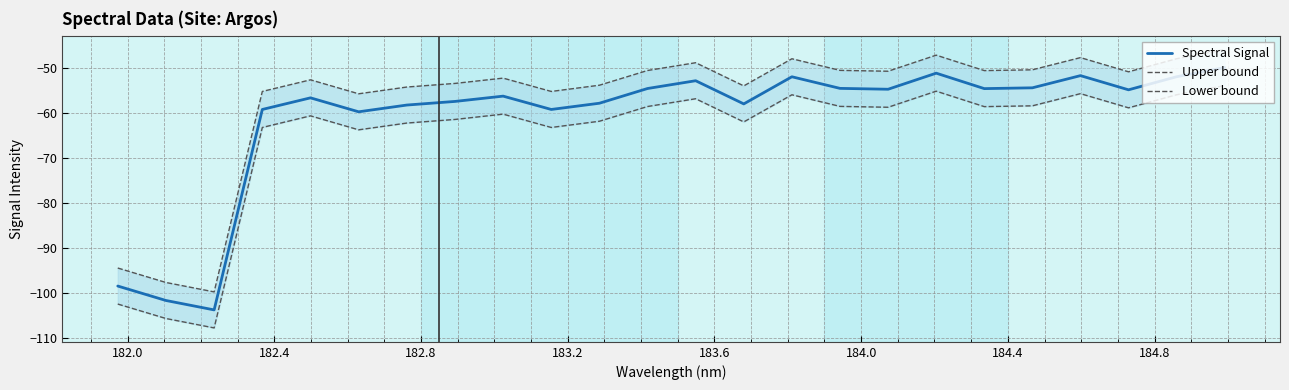

What is the highest value of the Spectral Signal series?

-49.9